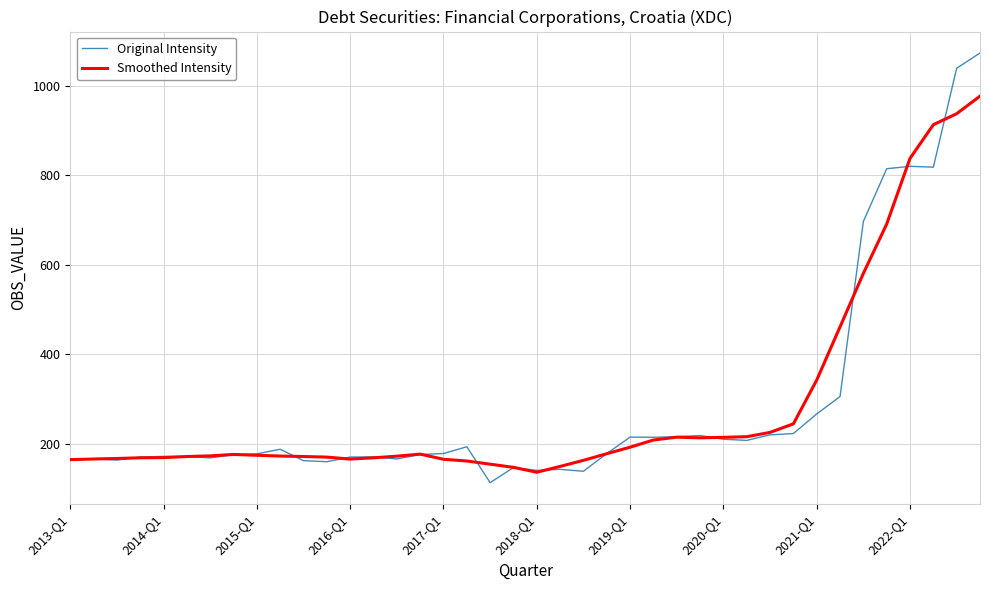

Rank the series by their maximum value, from highest to lowest.

Original Intensity, Smoothed Intensity